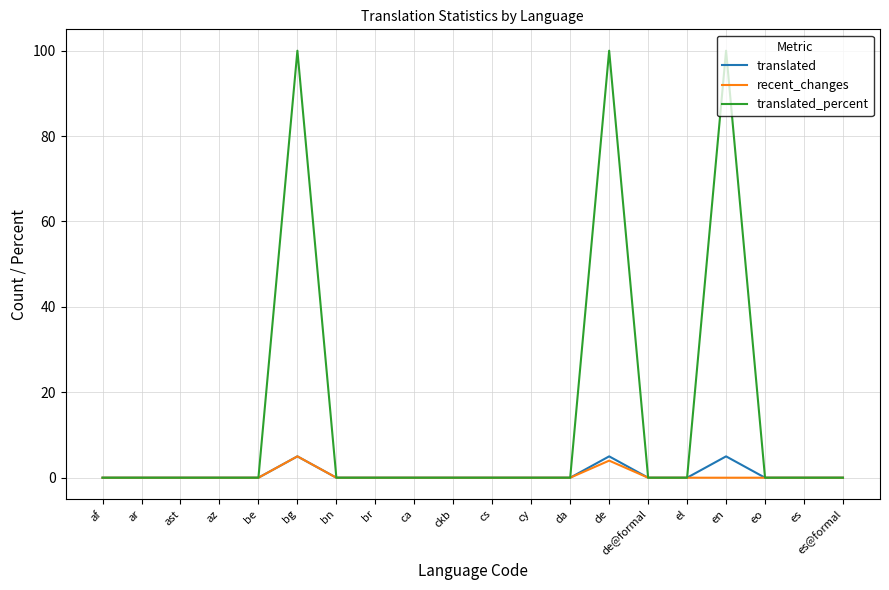

What is the highest value of the recent_changes series?

5